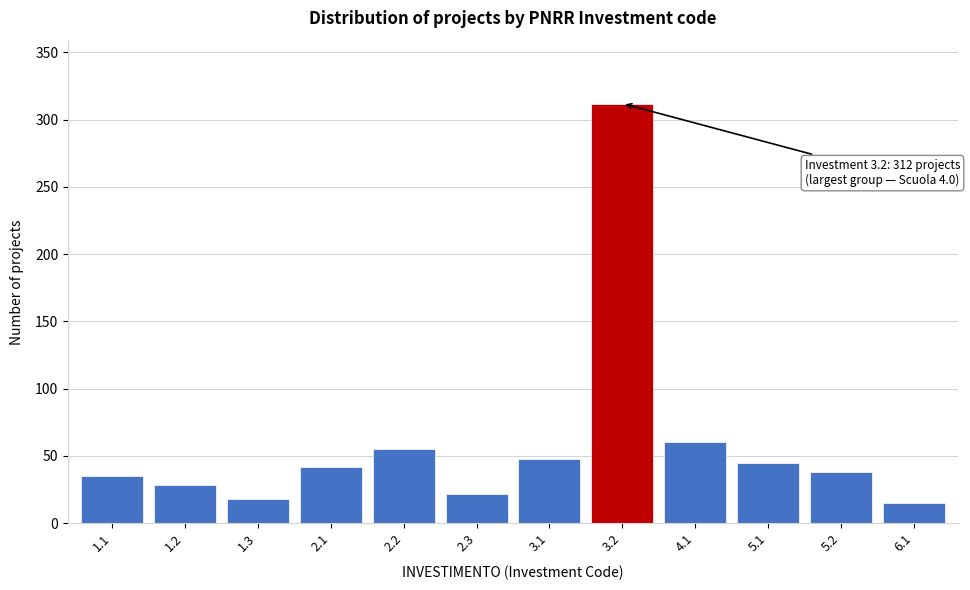

Reading right to left, extract all data points from this chart.

6.1=15	5.2=38	5.1=45	4.1=60	3.2=312	3.1=48	2.3=22	2.2=55	2.1=42	1.3=18	1.2=28	1.1=35